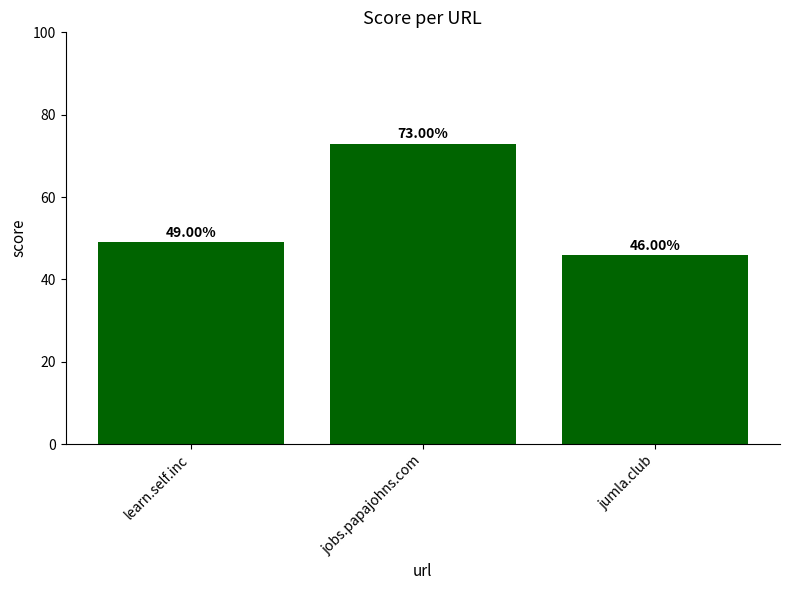

What is the greatest value displayed?

73